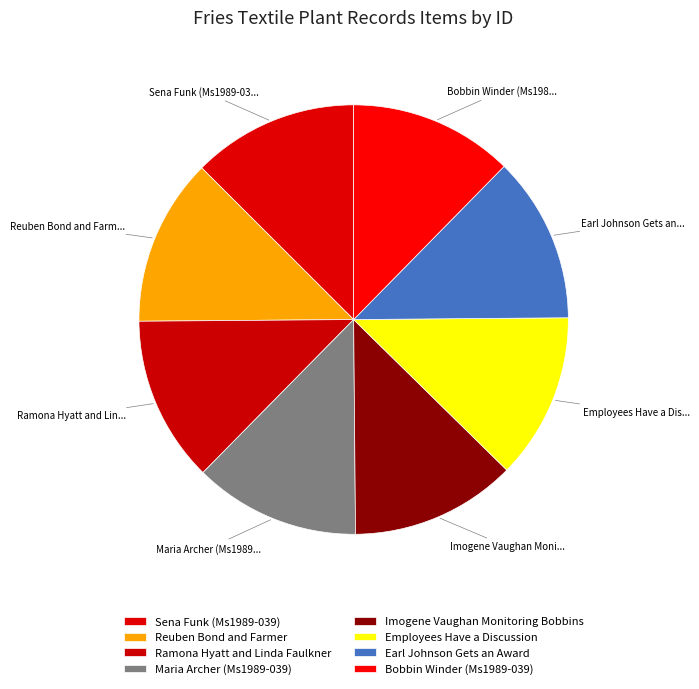

The Sena Funk (Ms1989-039) slice represents 1% of the pie. True or false?

False